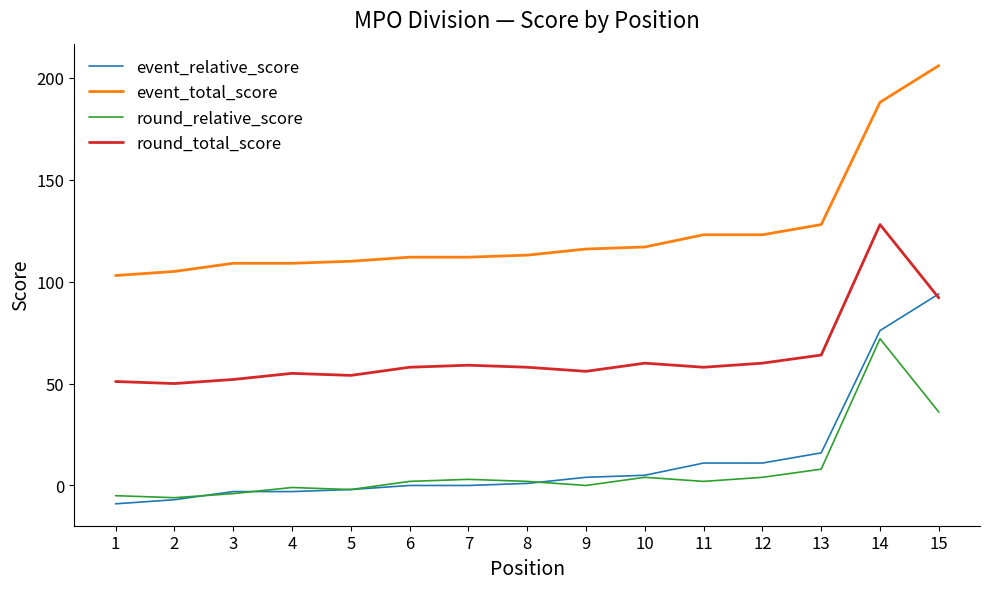

Is it true that event_total_score equals 123 at 11?

True